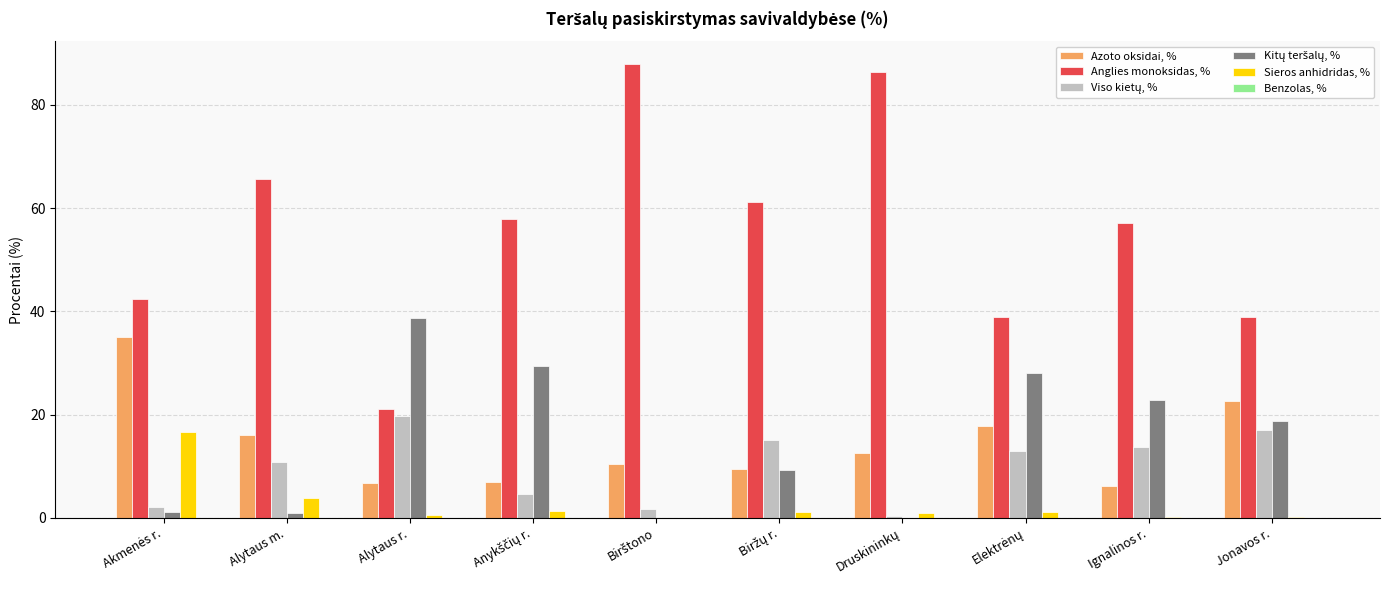

Count the number of data series in this chart.

6